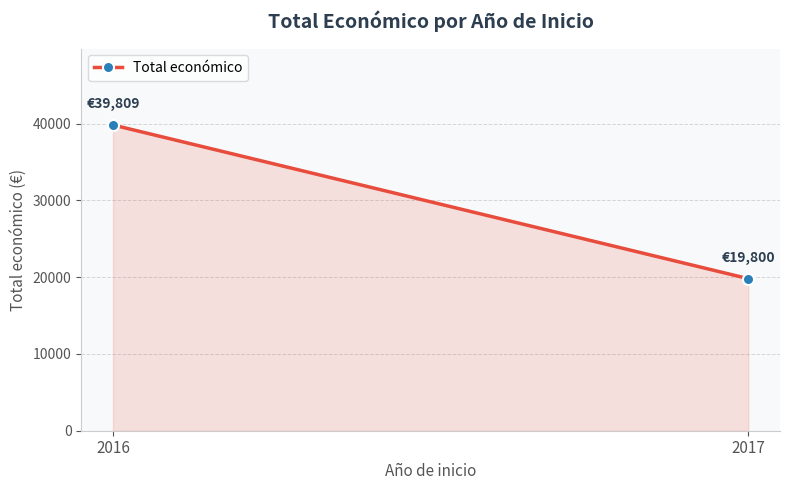

What is the difference between the maximum and minimum values?

20009